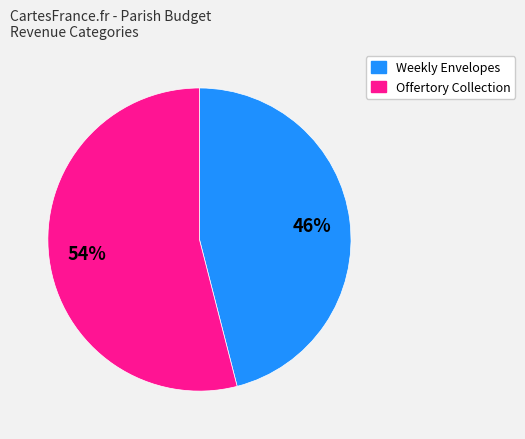

To the nearest percent, what is the average slice percentage?

50%